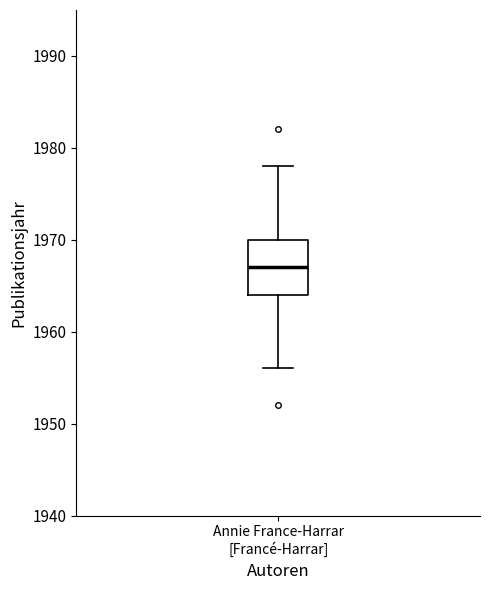

Where does the lower whisker of the box for Annie France-Harrar [Francé-Harrar] end on the y-axis? The values are not printed on the chart, so give them approximately, as read against the axis.

1956